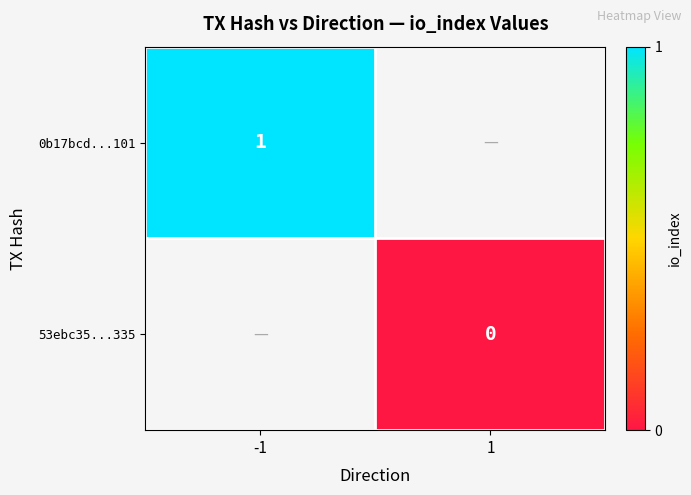

The value of 0b17bcd...101 at -1 is 1. True or false?

True